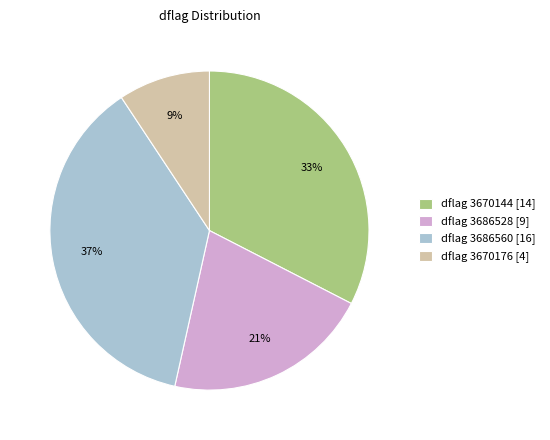

Is there a majority slice in this chart?

No